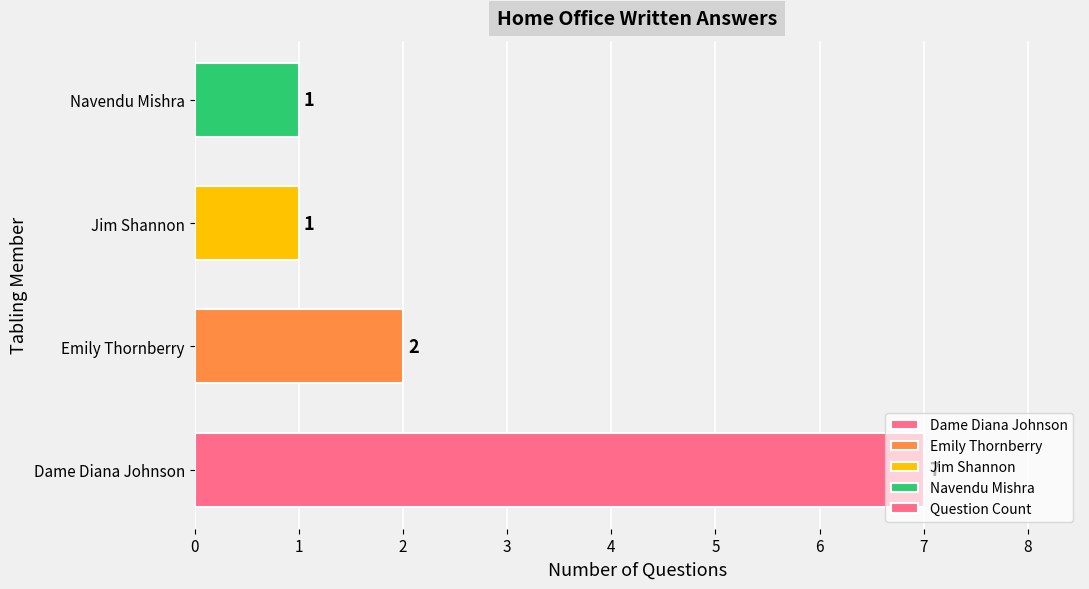

What is the change in value from Dame Diana Johnson to Jim Shannon?

-6